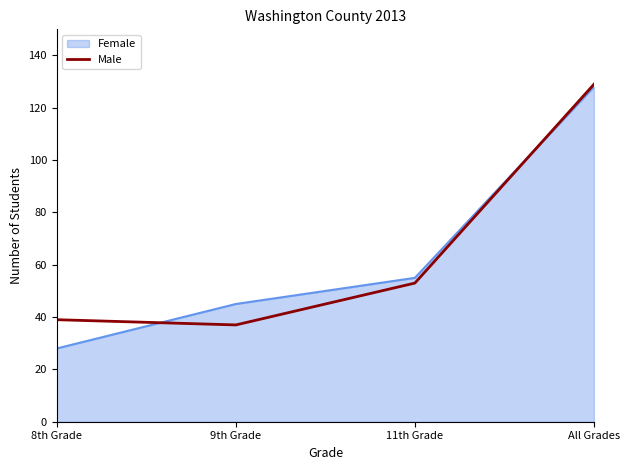

Which series has the largest range (max minus min)?

Female